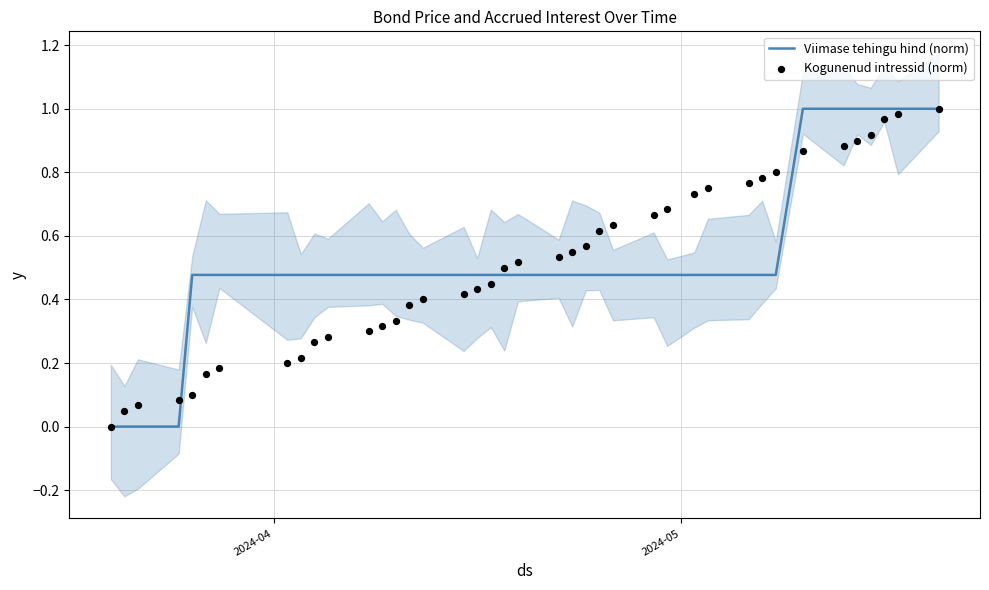

Which series reaches the maximum Y coordinate?

Viimase tehingu hind (norm)